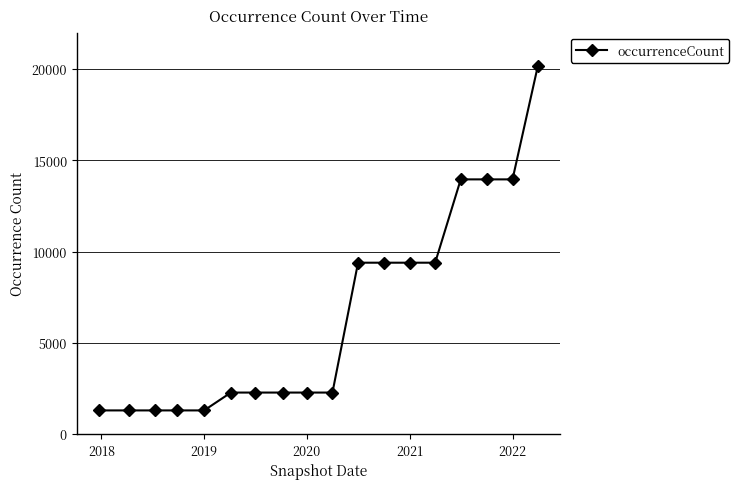

Reading left to right, transcribe all the data shown in this chart.

1295	1295	1295	1295	1295	2273	2273	2273	2273	2273	9388	9388	9388	9388	13953	13953	13953	20168